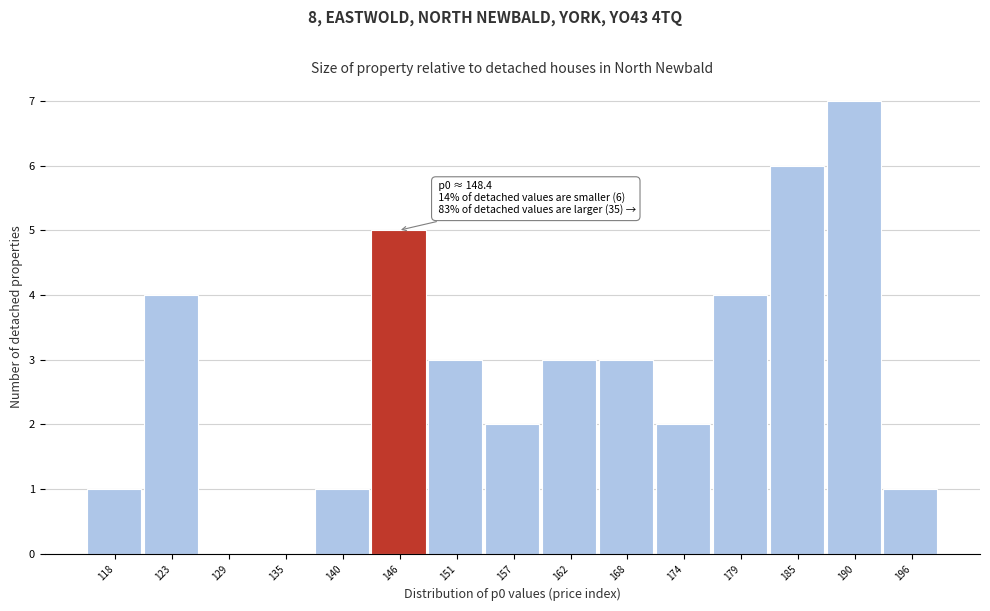

Reading left to right, list all the values displayed in this chart.

118=1	123=4	129=0	135=0	140=1	146=5	151=3	157=2	162=3	168=3	174=2	179=4	185=6	190=7	196=1